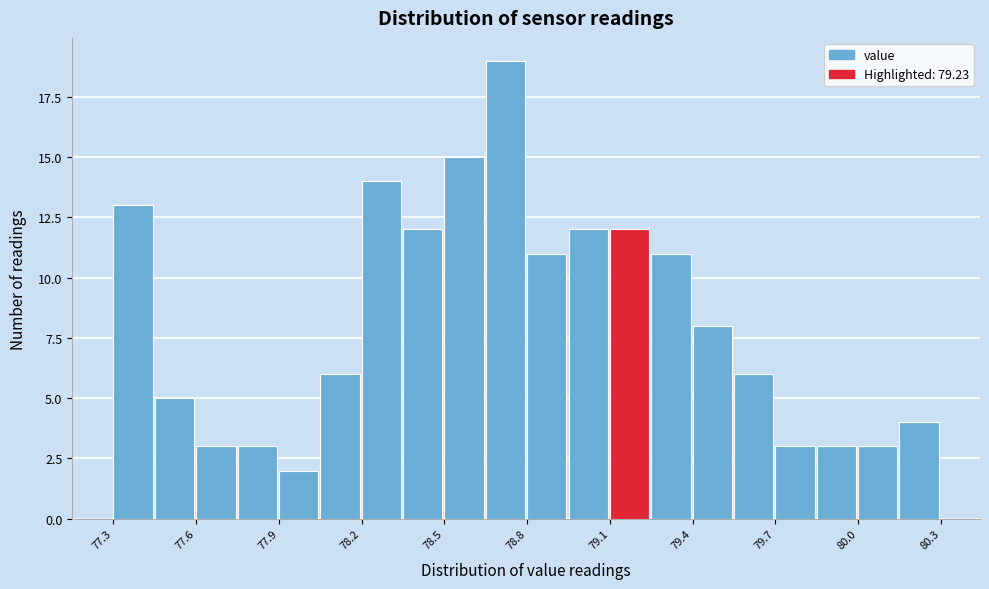

Read against the x-axis, roughly where is the centre of the tallest bar?

78.70